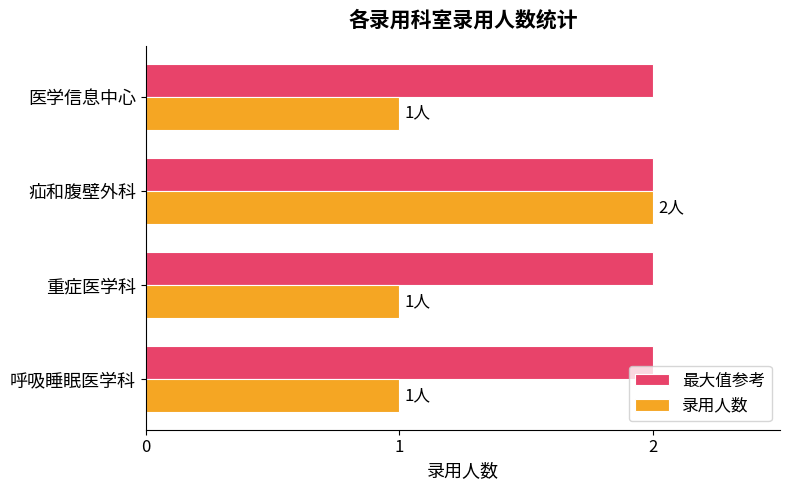

At which category is the sum across all series the highest?

疝和腹壁外科